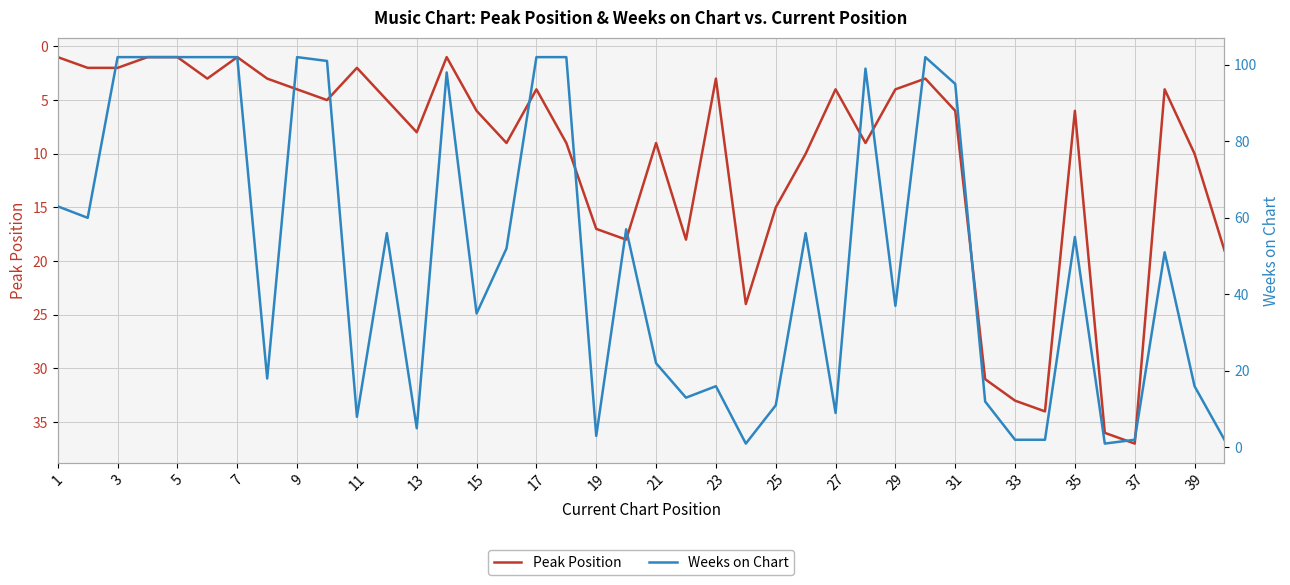

At which label does Peak Position first exceed 6?

13